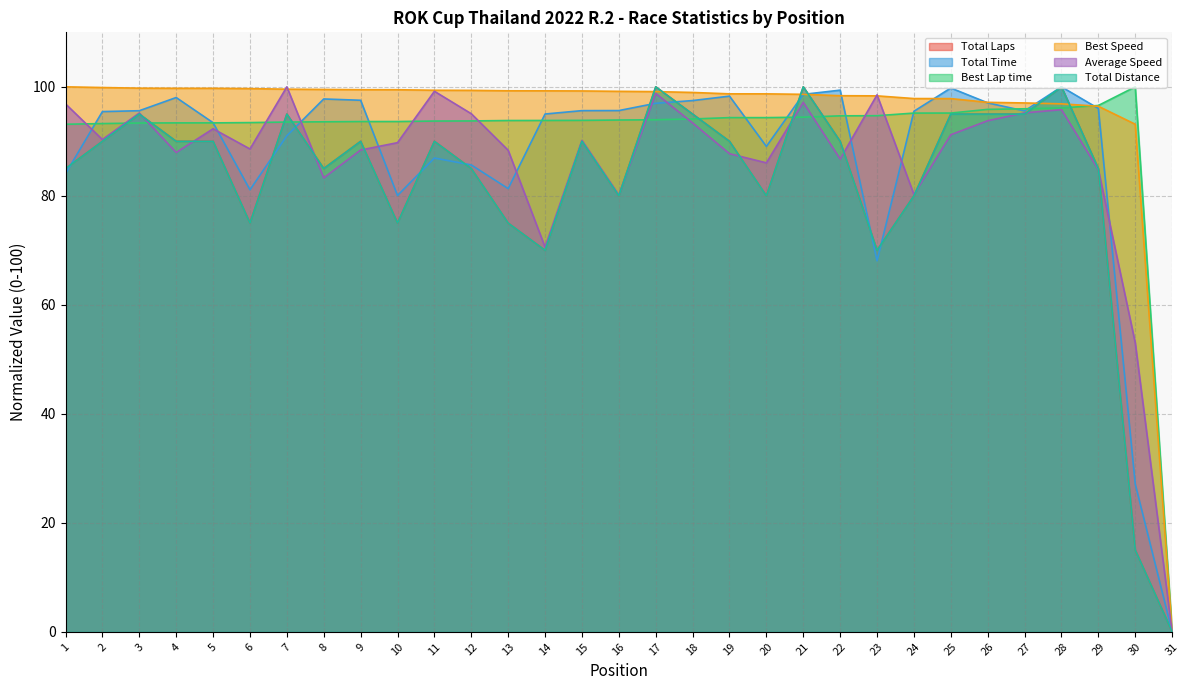

Which label corresponds to the smallest value in the chart?

31